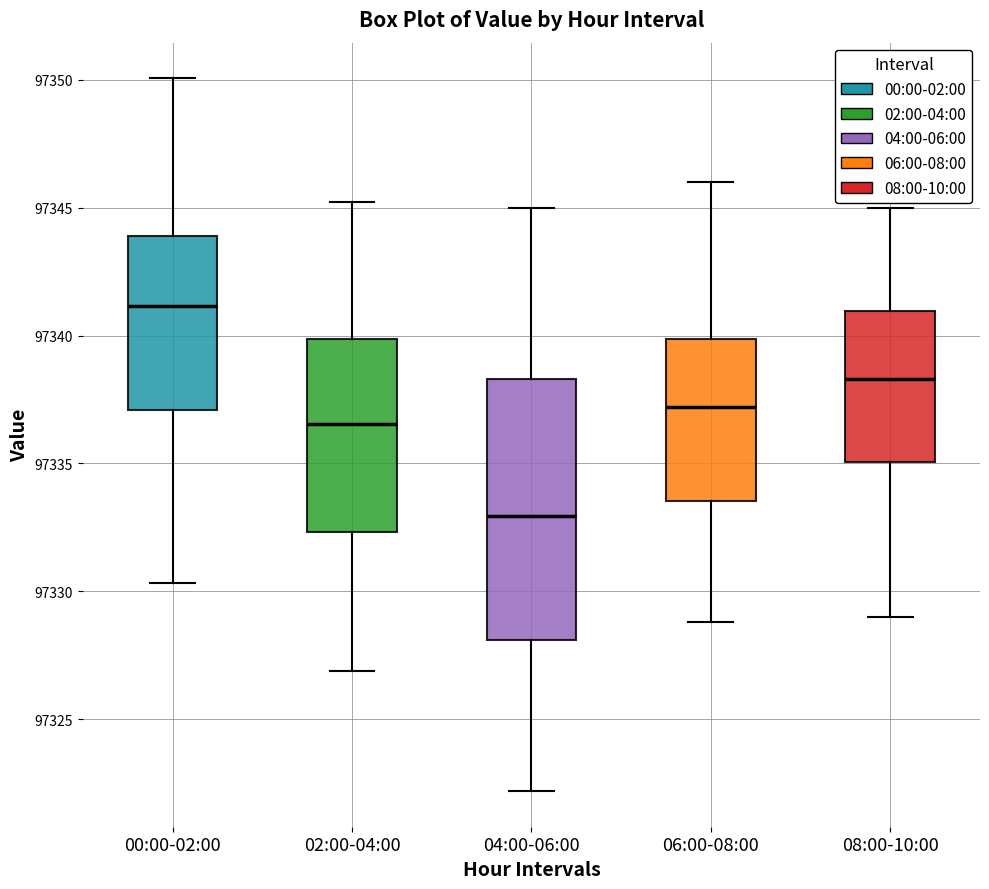

Reading left to right, transcribe this box plot: for each box, give where its median line is, the range the box spans, and where its two whiskers end, as read against the y-axis. The values are not printed on the chart, so give them approximately, as read against the axis.

00:00-02:00: median 97341.0, box 97337.0 to 97344.0, whiskers 97330.5 to 97350.0
02:00-04:00: median 97336.5, box 97332.5 to 97340.0, whiskers 97327.0 to 97345.0
04:00-06:00: median 97333.0, box 97328.0 to 97338.5, whiskers 97322.0 to 97345.0
06:00-08:00: median 97337.0, box 97333.5 to 97340.0, whiskers 97329.0 to 97346.0
08:00-10:00: median 97338.5, box 97335.0 to 97341.0, whiskers 97329.0 to 97345.0